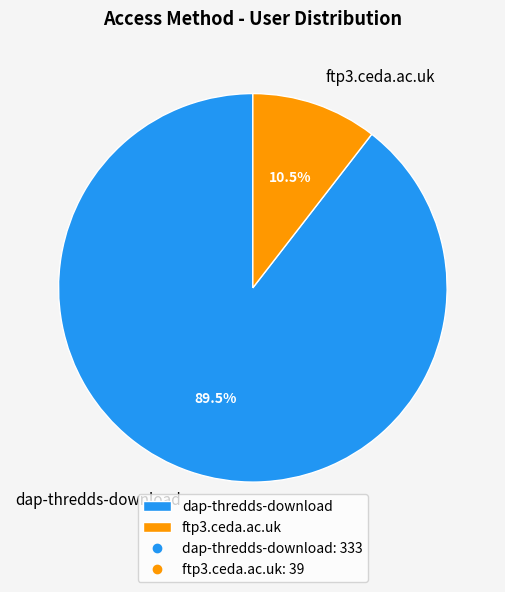

True or false: dap-thredds-download accounts for 81% of the total.

False